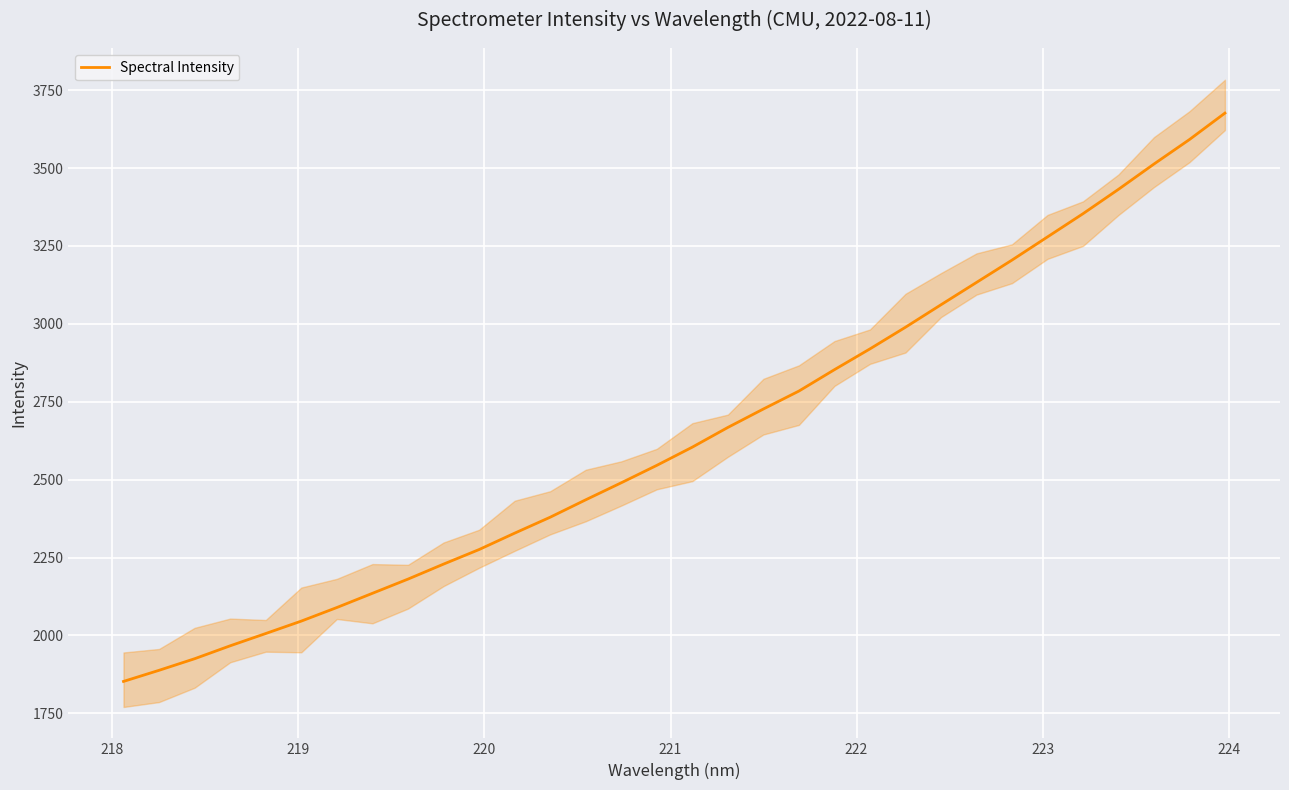

The value at 24 is 5012.1. True or false?

False